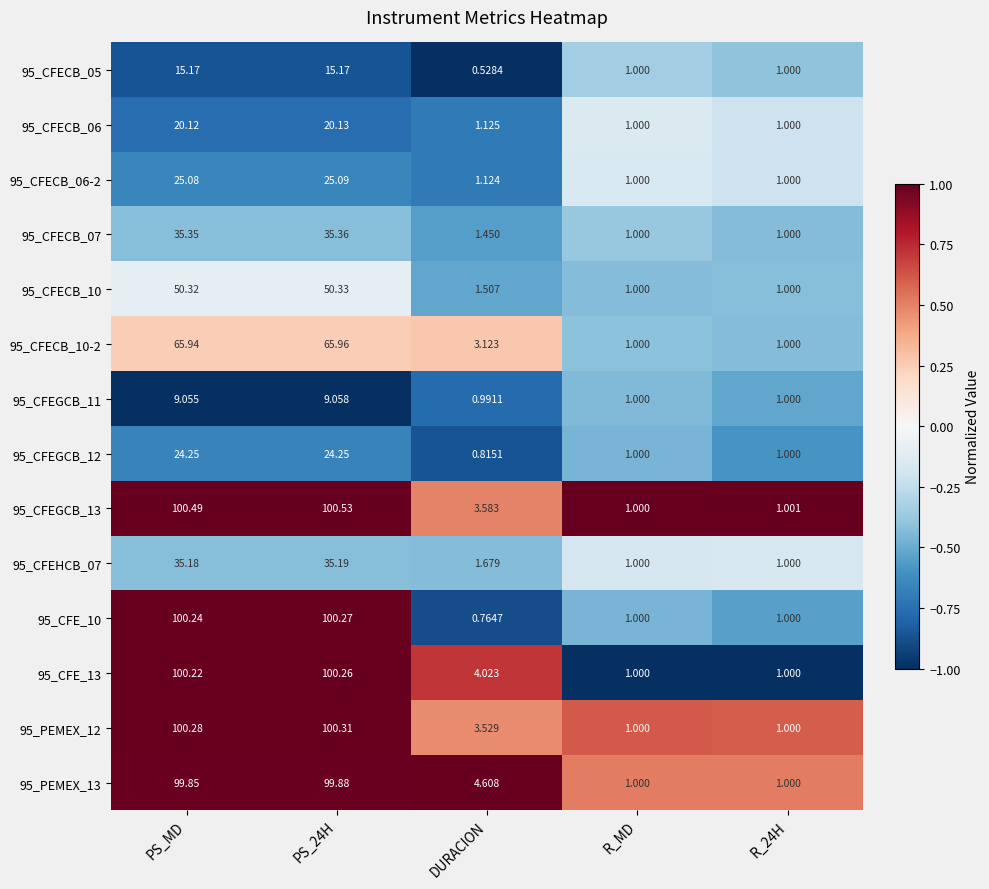

At which label does 95_CFEGCB_12 reach its minimum?

DURACION